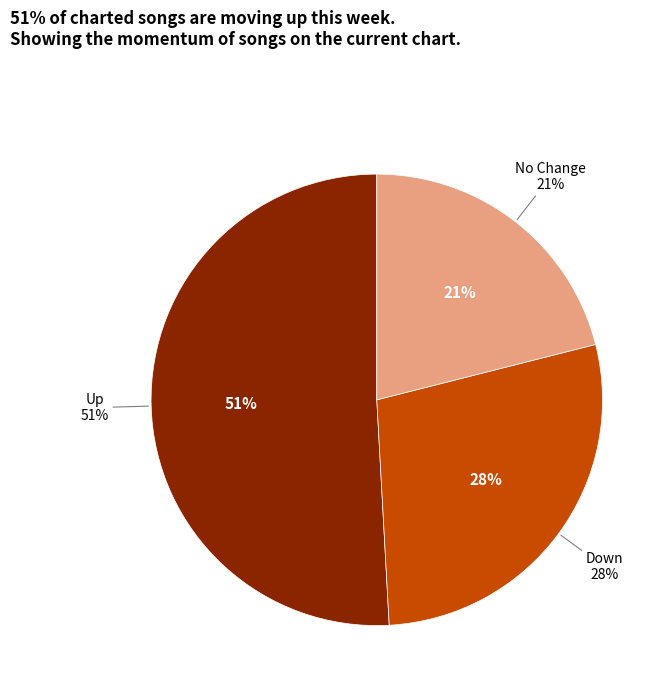

Does down represent more than half of the total?

No